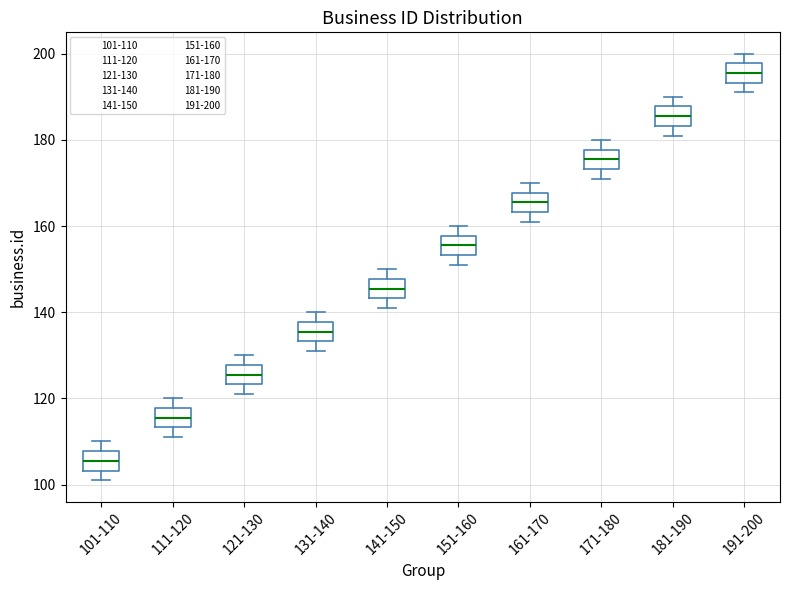

Which box has the highest median line?

191-200